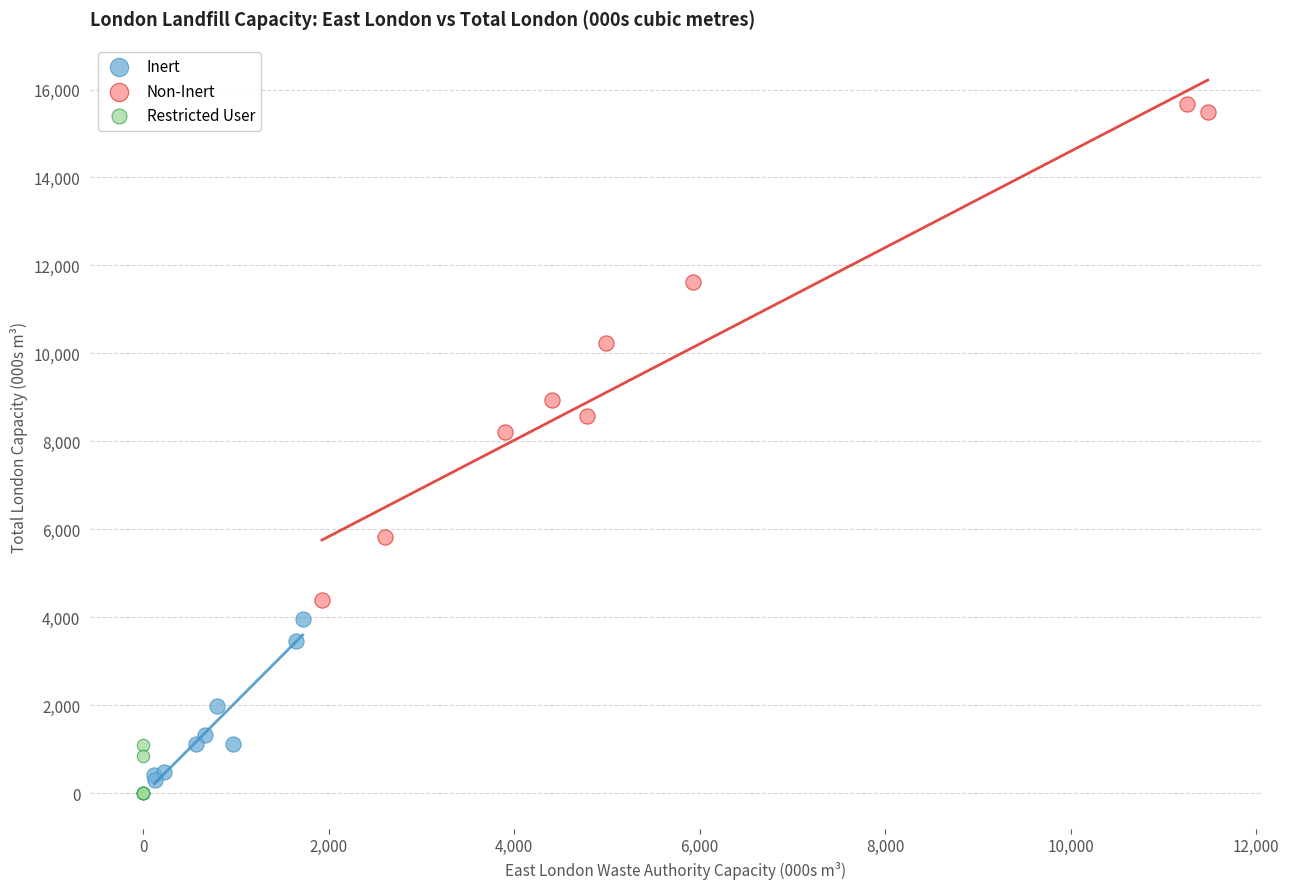

Which series has the widest spread of Y values?

Non-Inert